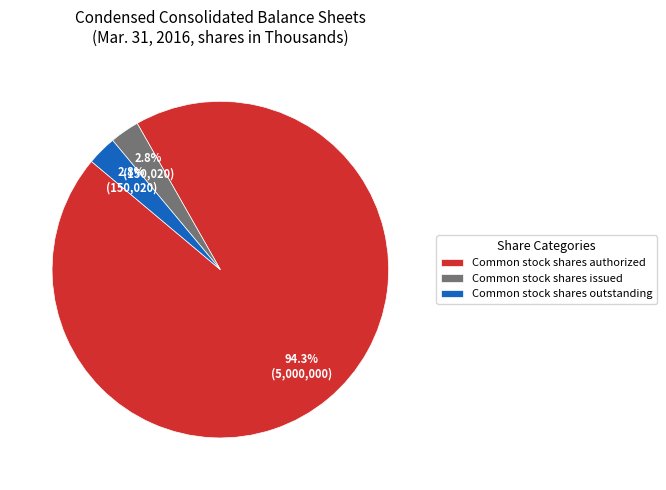

Do Common stock shares authorized and Common stock shares outstanding together represent more than half of the pie?

Yes